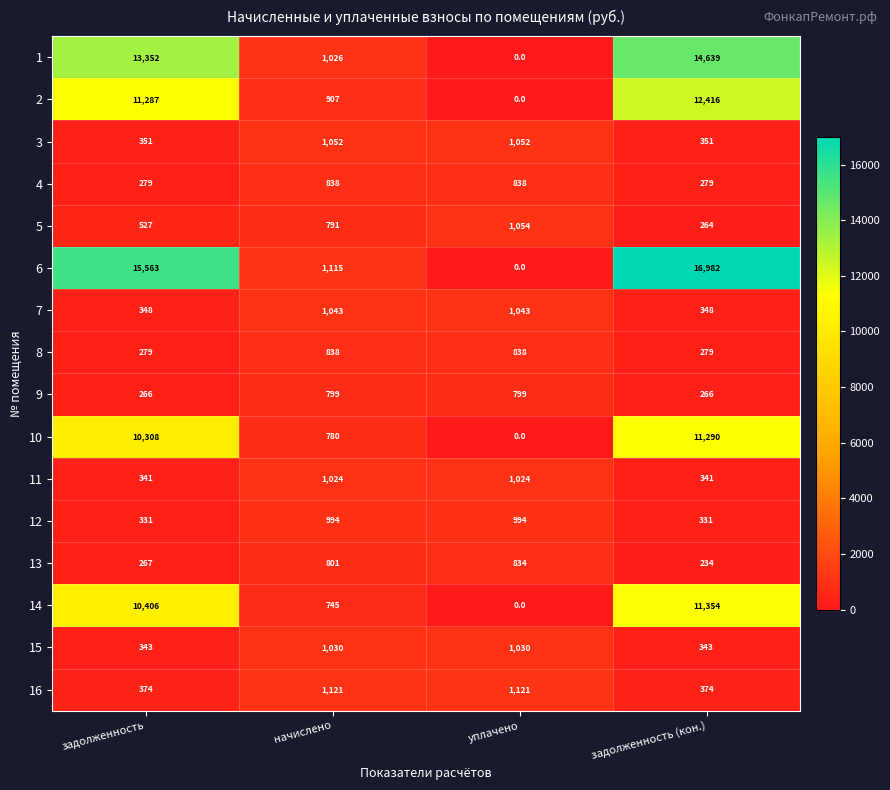

The value of 12 at уплачено is 994. True or false?

True